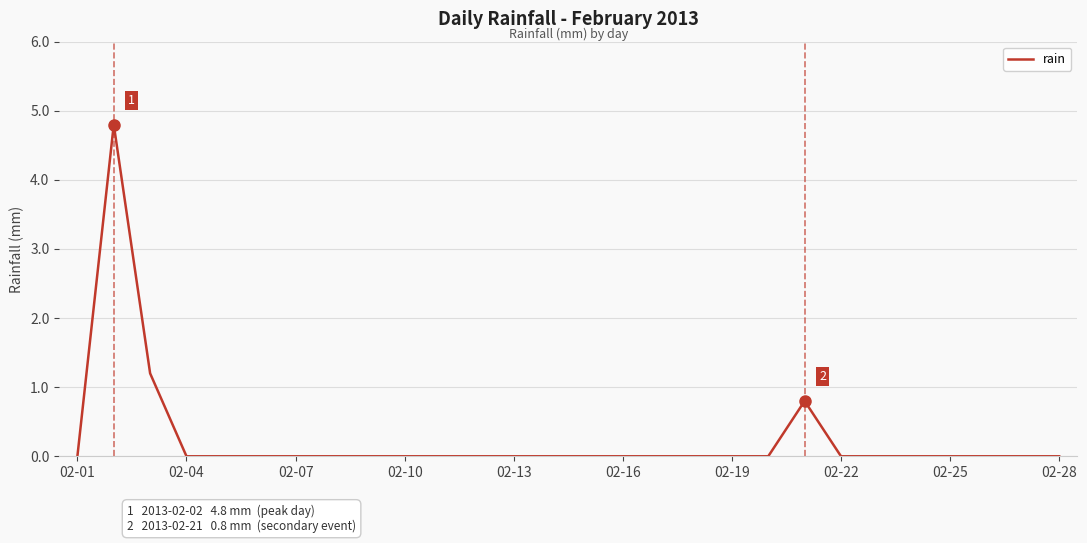

What is the difference between the maximum and minimum values?

4.8